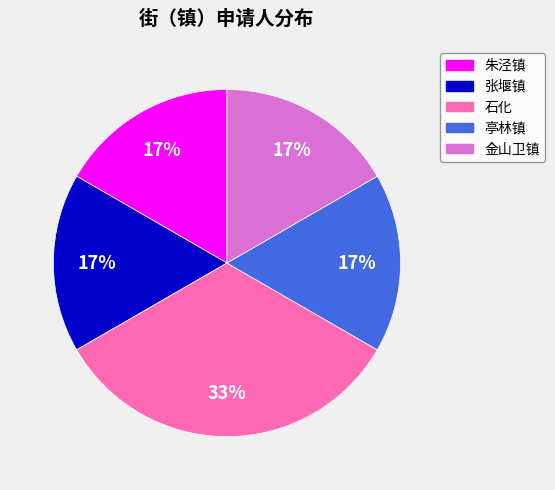

What is the largest slice in the pie chart?

石化